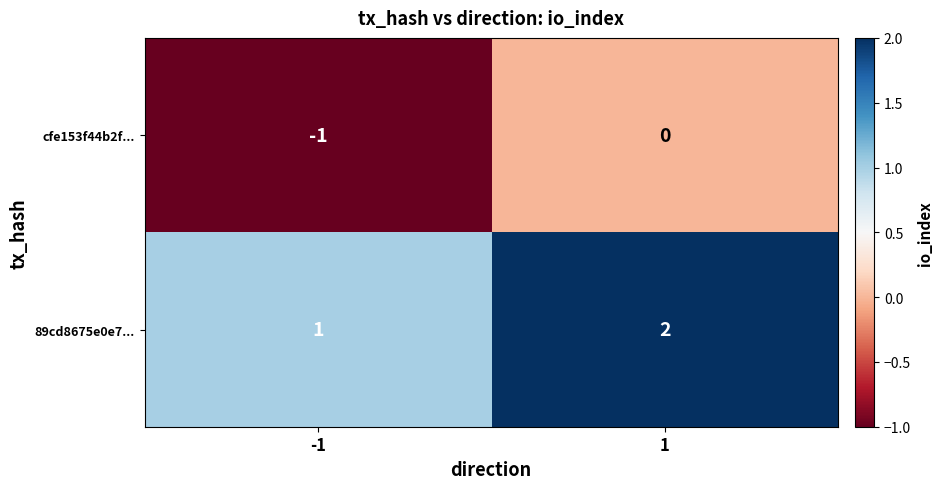

Rank the series by their average value, from lowest to highest.

cfe153f44b2f..., 89cd8675e0e7...